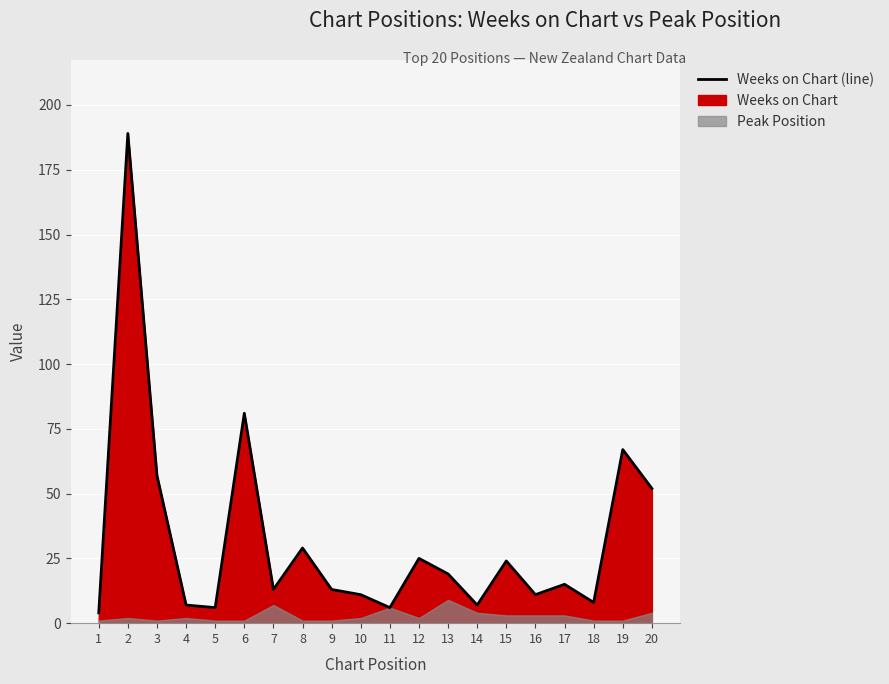

Rank the categories by value from highest to lowest.

2, 6, 19, 3, 20, 8, 12, 15, 13, 17, 7, 9, 10, 16, 18, 4, 14, 5, 11, 1